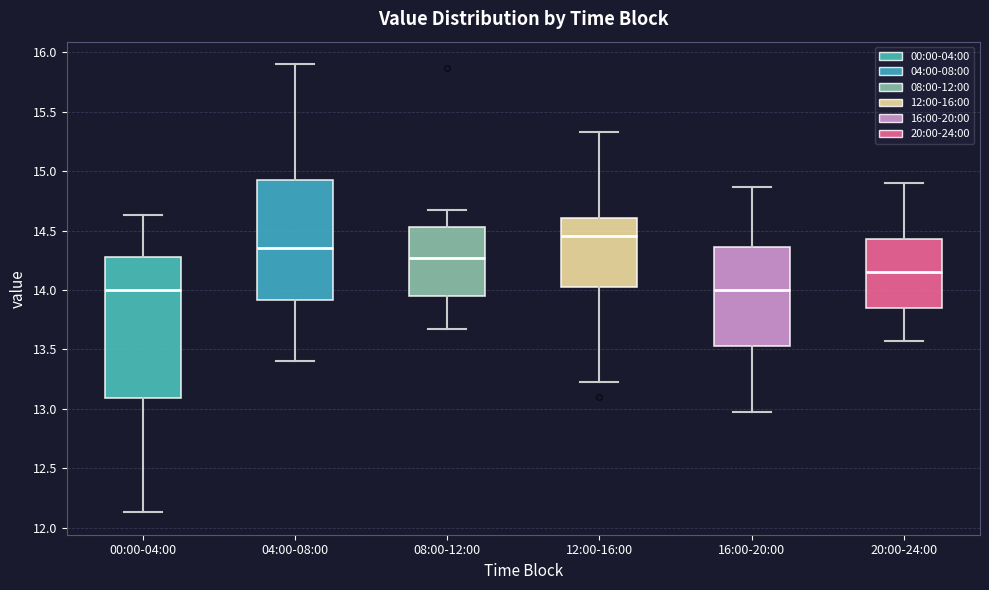

Which box is the tallest, from its lower edge to its upper edge?

00:00-04:00